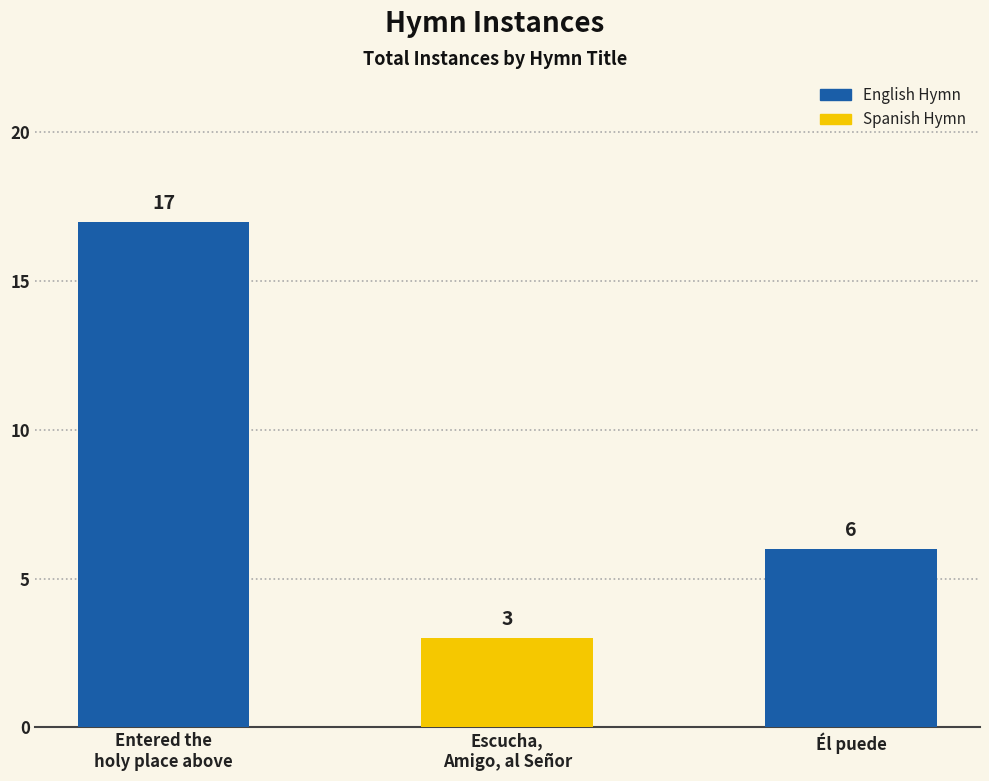

Between Entered the
holy place above and Él puede, which is larger?

Entered the
holy place above